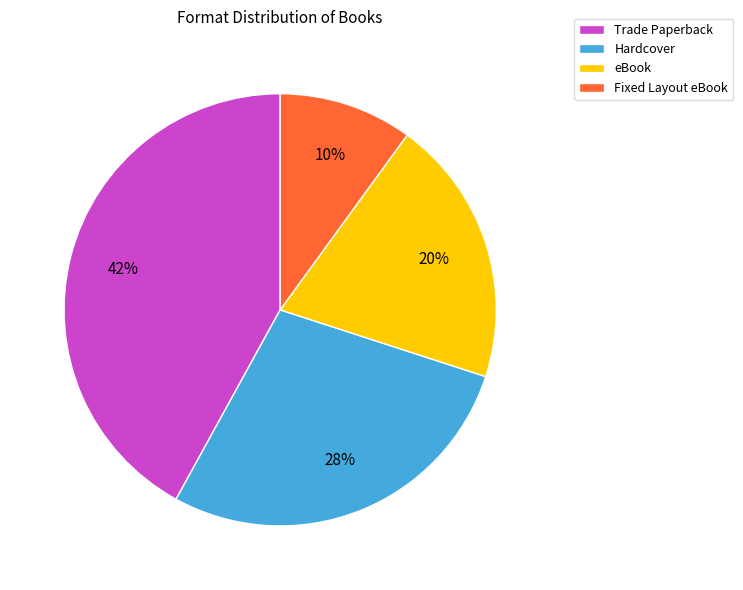

Rank the categories by value from highest to lowest.

Trade Paperback, Hardcover, eBook, Fixed Layout eBook